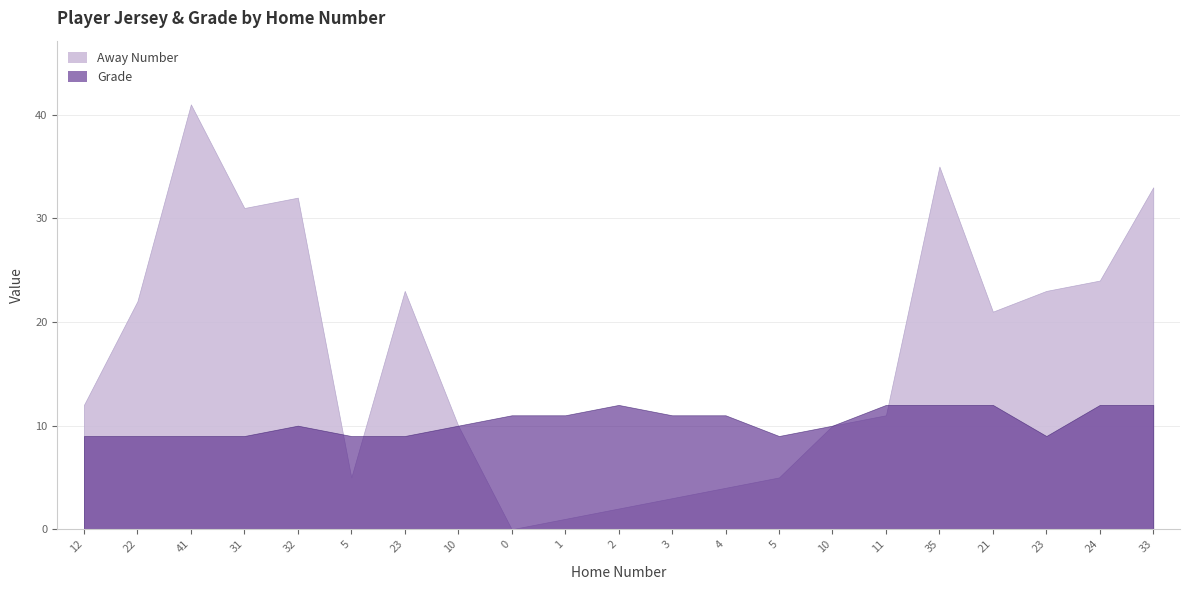

Which has a higher value, 0 or 11?

11